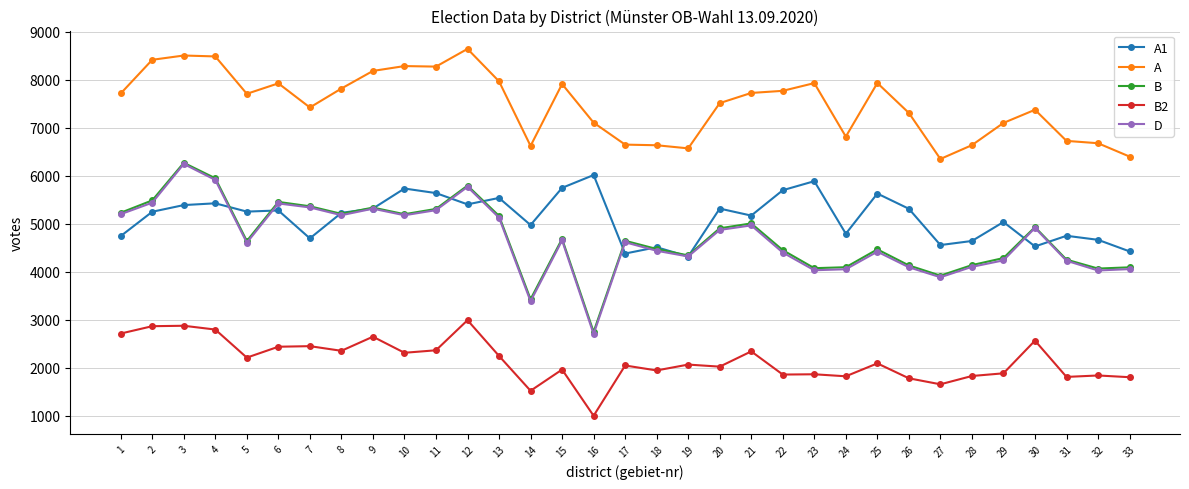

Does the chart display data point markers on the line(s)?

Yes